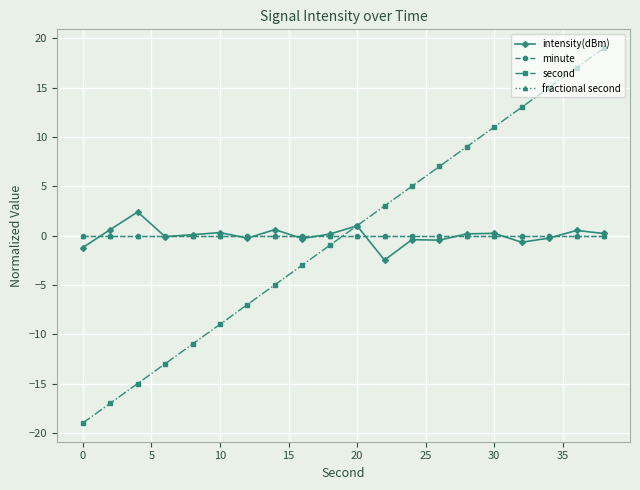

Rank the series by their maximum value, from highest to lowest.

second, intensity(dBm), minute, fractional second